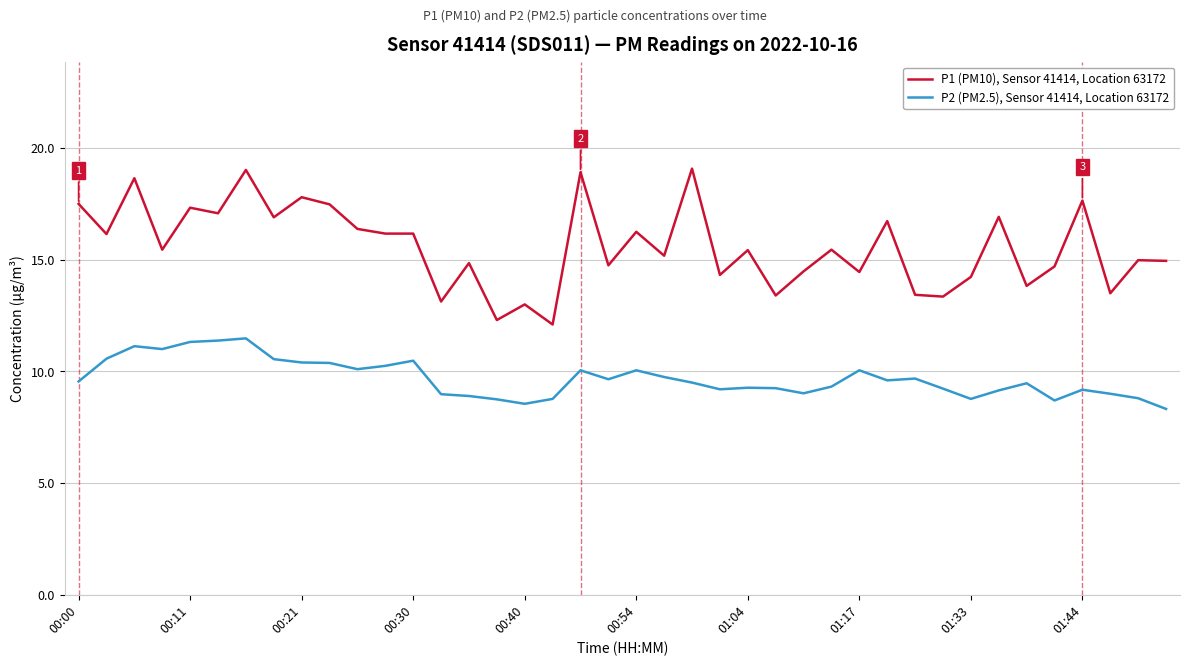

True or false: P1 (PM10), Sensor 41414, Location 63172 and P2 (PM2.5), Sensor 41414, Location 63172 intersect in this chart.

False